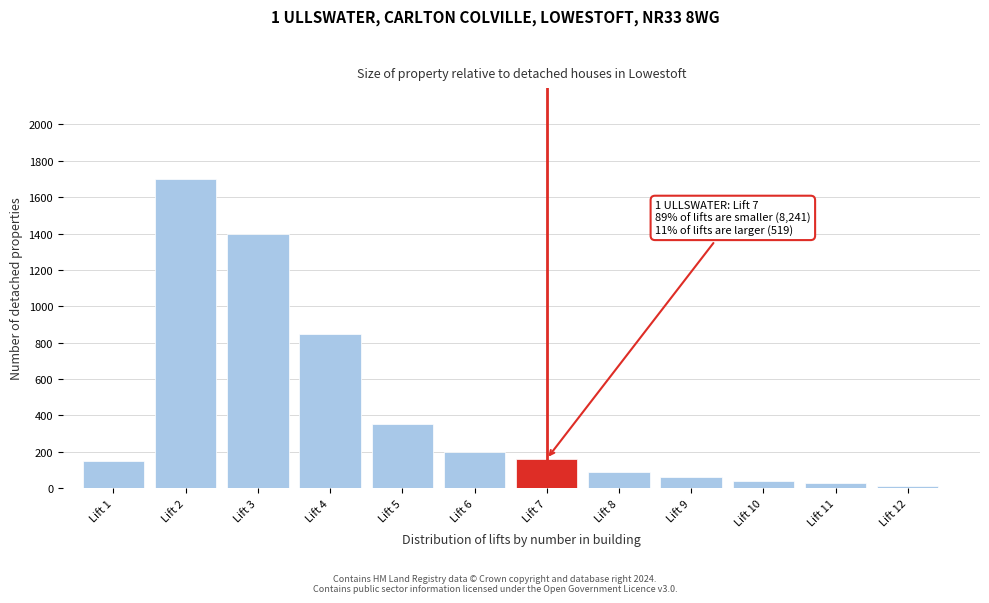

Reading left to right, list all the values displayed in this chart.

150	1700	1400	850	350	200	160	90	60	40	25	10